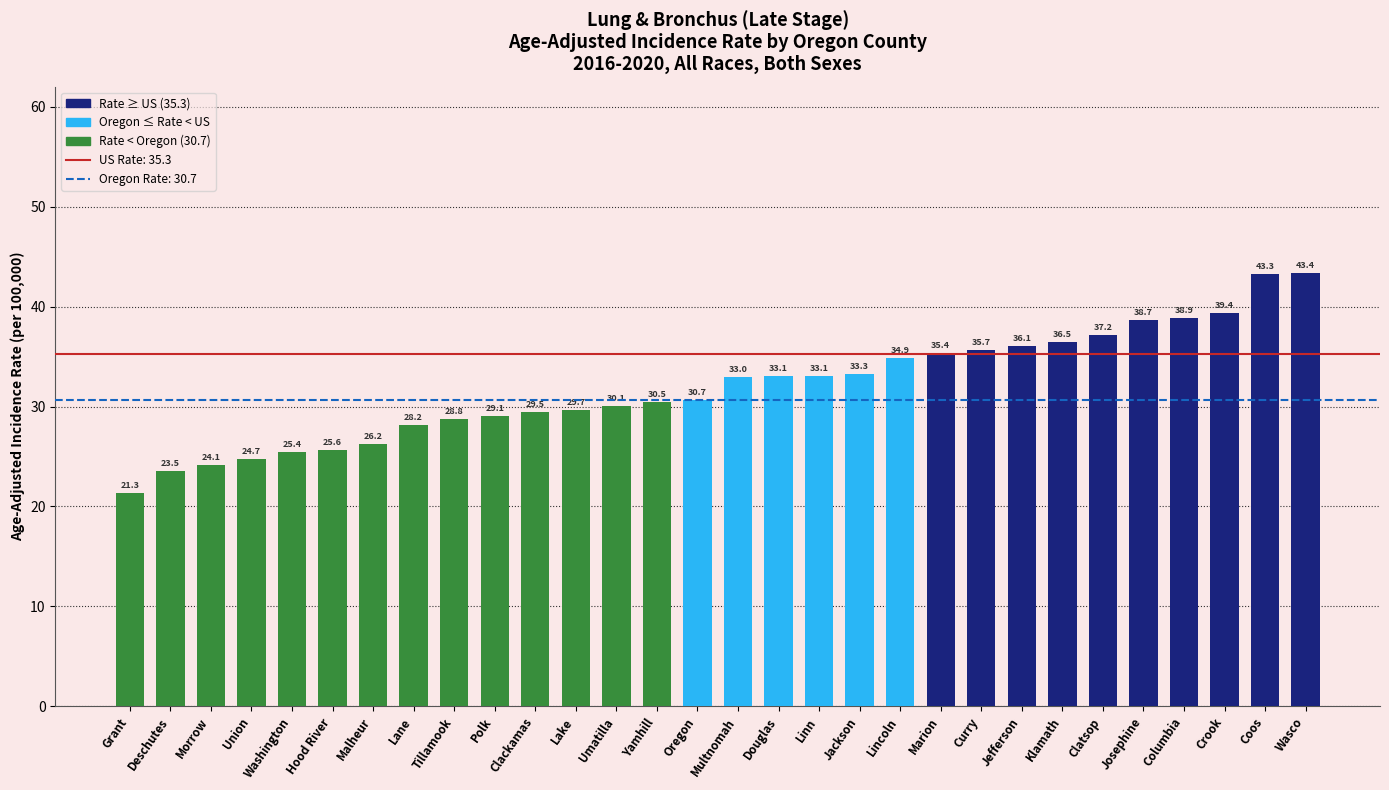

Count the number of data series in this chart.

1